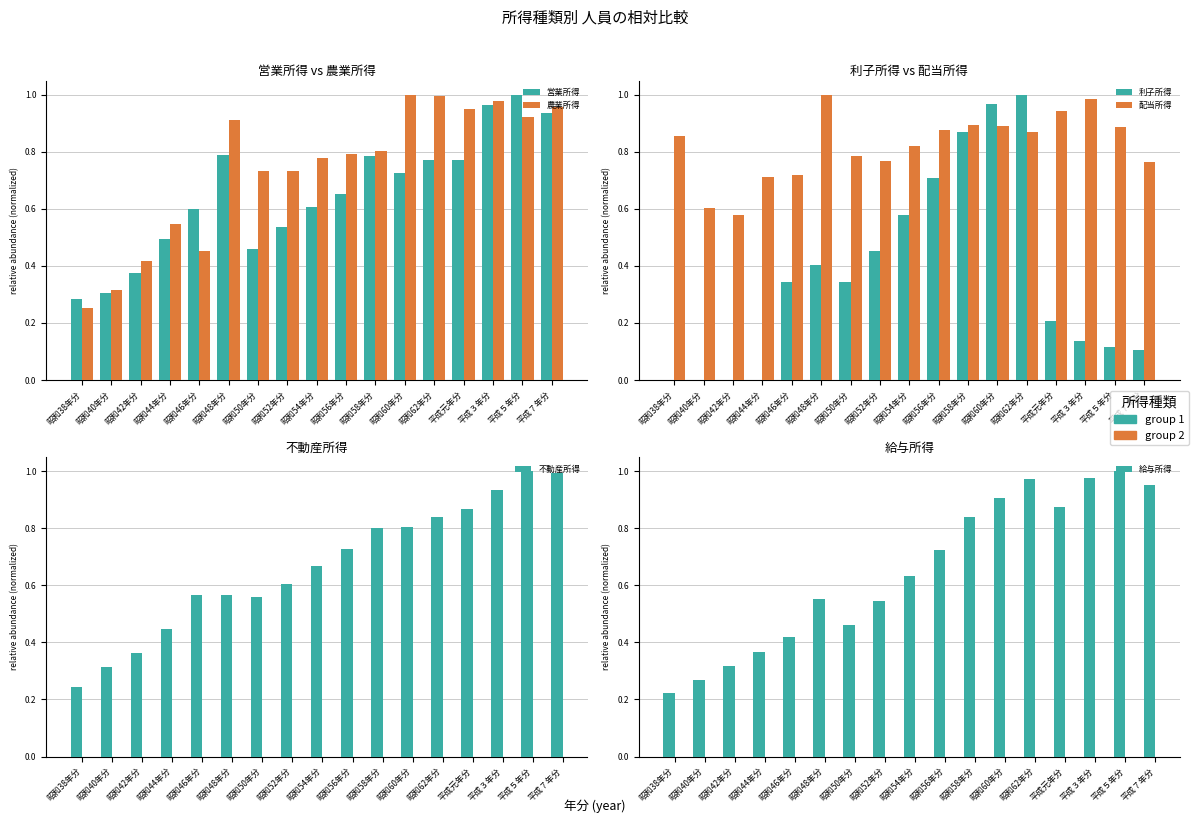

What is the difference between the second highest and minimum values in the 不動産所得 series?

0.8